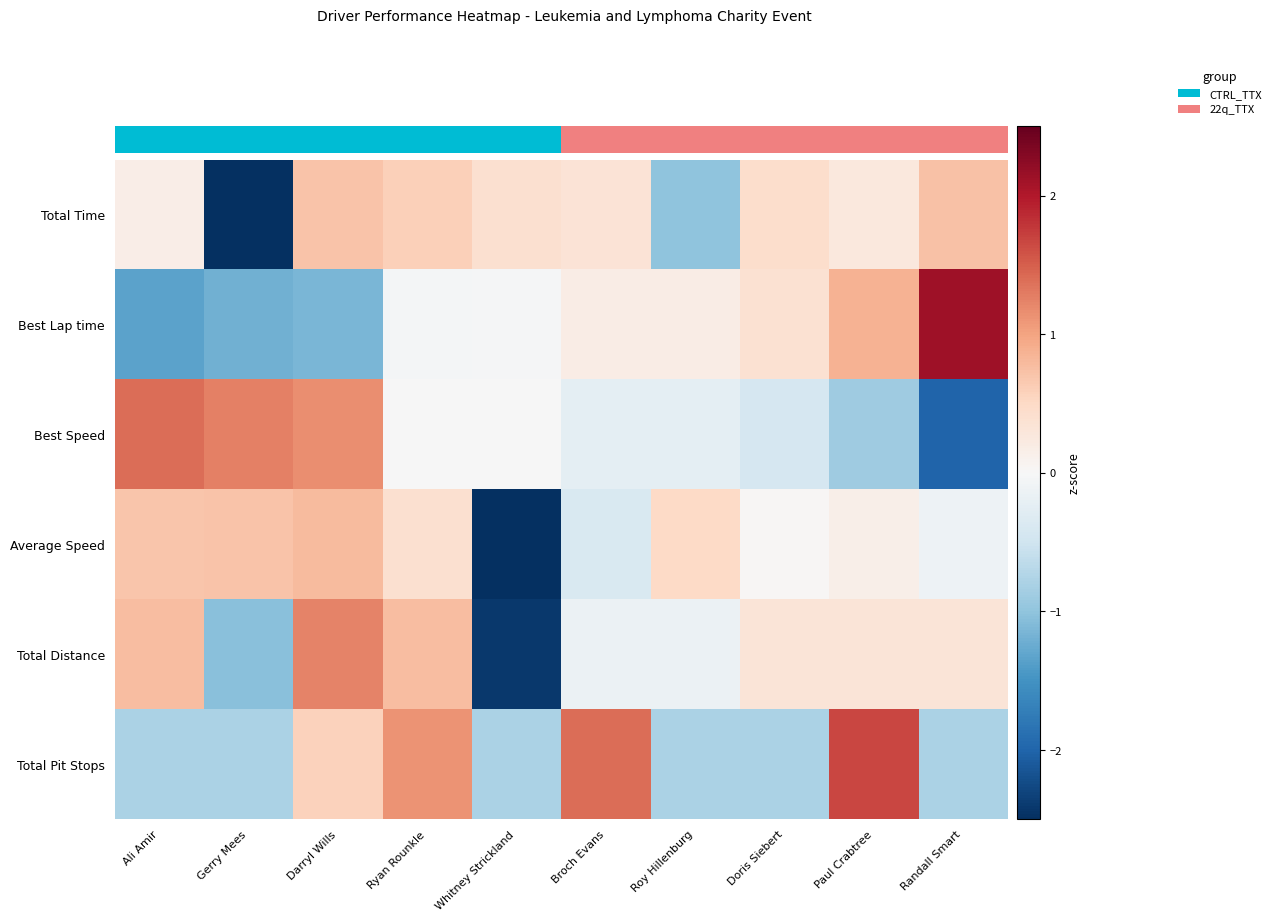

Reading left to right, extract all data points from this chart.

Total Time: Ali Amir=0.2	Gerry Mees=-2.6	Darryl Wills=0.7	Ryan Rounkle=0.6	Whitney Strickland=0.4	Broch Evans=0.3	Roy Hillenburg=-1.0	Doris Siebert=0.4	Paul Crabtree=0.3	Randall Smart=0.7
Best Lap time: Ali Amir=-1.3	Gerry Mees=-1.2	Darryl Wills=-1.1	Ryan Rounkle=-0.0	Whitney Strickland=-0.0	Broch Evans=0.2	Roy Hillenburg=0.2	Doris Siebert=0.4	Paul Crabtree=0.9	Randall Smart=2.1
Best Speed: Ali Amir=1.4	Gerry Mees=1.3	Darryl Wills=1.2	Ryan Rounkle=-0.0	Whitney Strickland=-0.0	Broch Evans=-0.2	Roy Hillenburg=-0.2	Doris Siebert=-0.4	Paul Crabtree=-0.9	Randall Smart=-2.0
Average Speed: Ali Amir=0.7	Gerry Mees=0.7	Darryl Wills=0.8	Ryan Rounkle=0.4	Whitney Strickland=-2.8	Broch Evans=-0.4	Roy Hillenburg=0.5	Doris Siebert=0.0	Paul Crabtree=0.1	Randall Smart=-0.1
Total Distance: Ali Amir=0.8	Gerry Mees=-1.0	Darryl Wills=1.2	Ryan Rounkle=0.8	Whitney Strickland=-2.4	Broch Evans=-0.1	Roy Hillenburg=-0.1	Doris Siebert=0.3	Paul Crabtree=0.3	Randall Smart=0.3
Total Pit Stops: Ali Amir=-0.8	Gerry Mees=-0.8	Darryl Wills=0.6	Ryan Rounkle=1.1	Whitney Strickland=-0.8	Broch Evans=1.4	Roy Hillenburg=-0.8	Doris Siebert=-0.8	Paul Crabtree=1.7	Randall Smart=-0.8